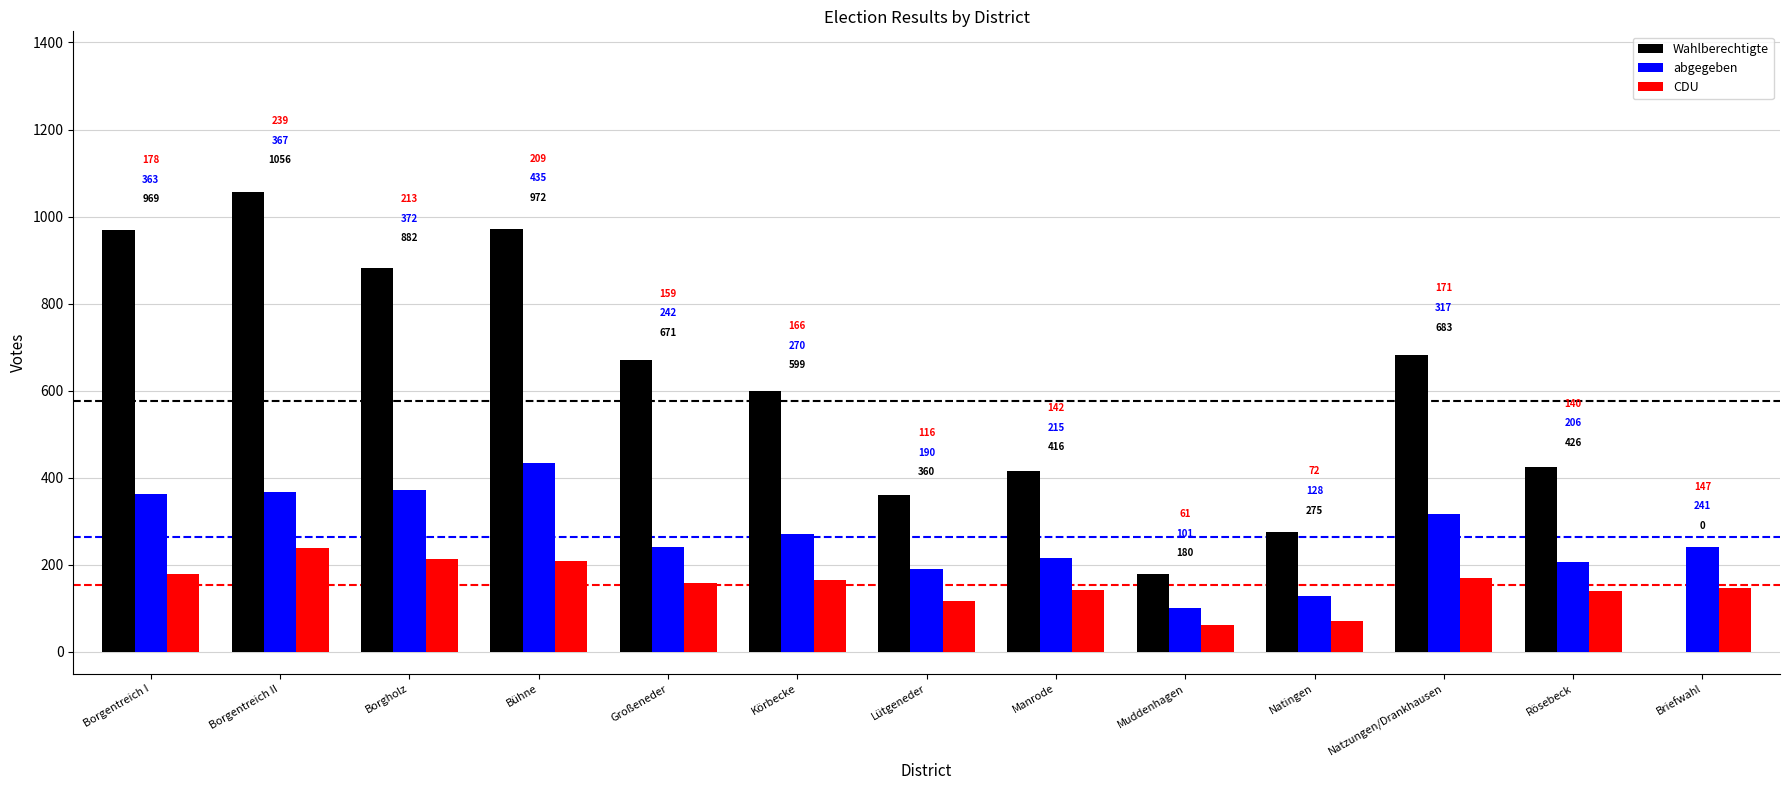

Is the value of CDU at Muddenhagen greater than the value of abgegeben at Muddenhagen?

No